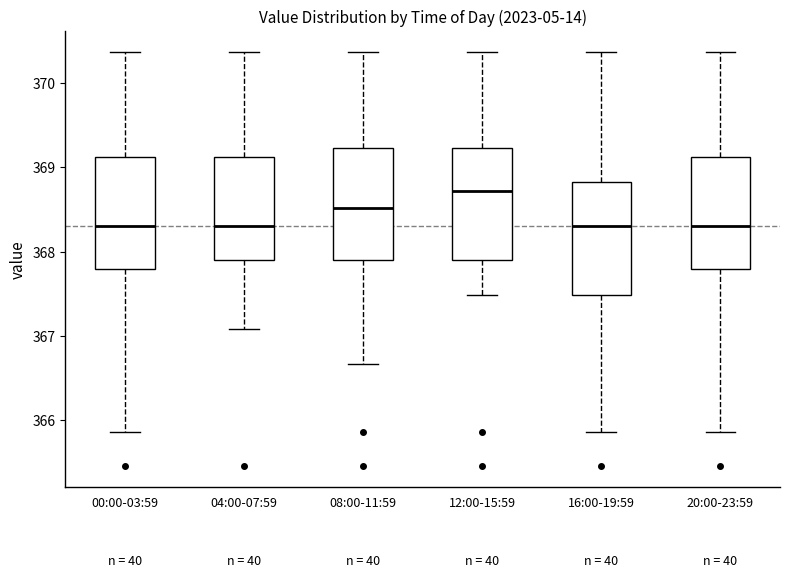

Reading left to right, read every box against the y-axis: the position of its median line, the range the box covers, and the ends of its whiskers. The values are not printed on the chart, so give them approximately, as read against the axis.

00:00-03:59: median 368.3, box 367.8 to 369.1, whiskers 365.9 to 370.4
04:00-07:59: median 368.3, box 367.9 to 369.1, whiskers 367.1 to 370.4
08:00-11:59: median 368.5, box 367.9 to 369.2, whiskers 366.7 to 370.4
12:00-15:59: median 368.7, box 367.9 to 369.2, whiskers 367.5 to 370.4
16:00-19:59: median 368.3, box 367.5 to 368.8, whiskers 365.9 to 370.4
20:00-23:59: median 368.3, box 367.8 to 369.1, whiskers 365.9 to 370.4